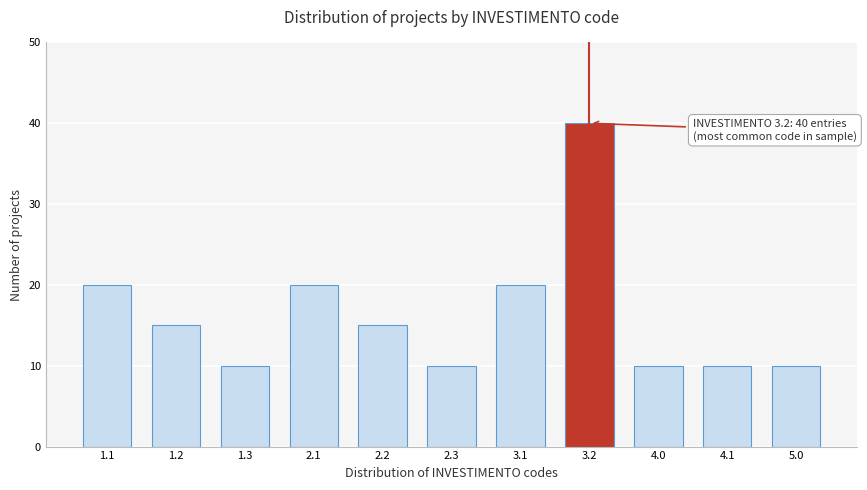

Reading right to left, list all the values displayed in this chart.

5.0=10	4.1=10	4.0=10	3.2=40	3.1=20	2.3=10	2.2=15	2.1=20	1.3=10	1.2=15	1.1=20